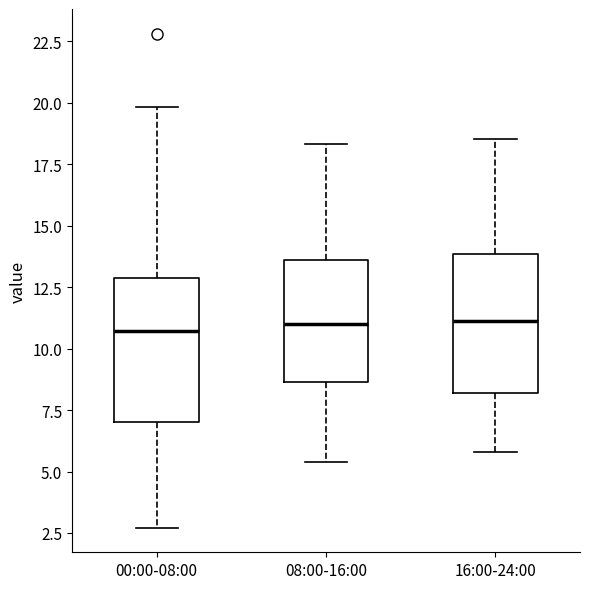

Reading left to right, transcribe this box plot: for each box, give where its median line is, the range the box spans, and where its two whiskers end, as read against the y-axis. The values are not printed on the chart, so give them approximately, as read against the axis.

00:00-08:00: median 10.5, box 7.0 to 13.0, whiskers 2.5 to 20.0
08:00-16:00: median 11.0, box 8.5 to 13.5, whiskers 5.5 to 18.5
16:00-24:00: median 11.0, box 8.0 to 14.0, whiskers 6.0 to 18.5